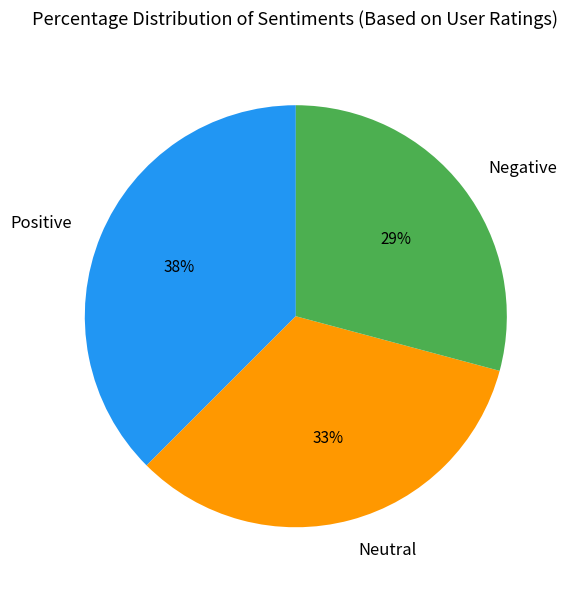

To the nearest percent, what is the average slice percentage?

33%